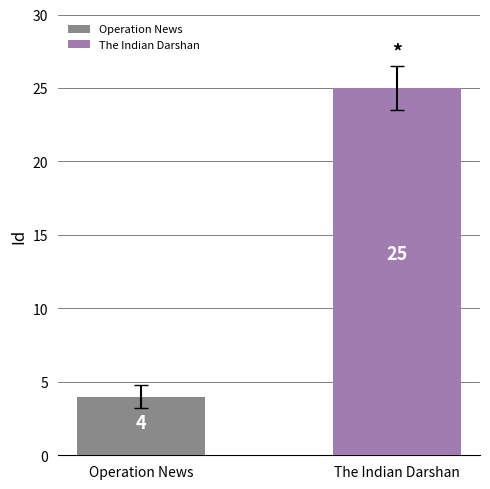

What is the change in value from Operation News to The Indian Darshan?

+21